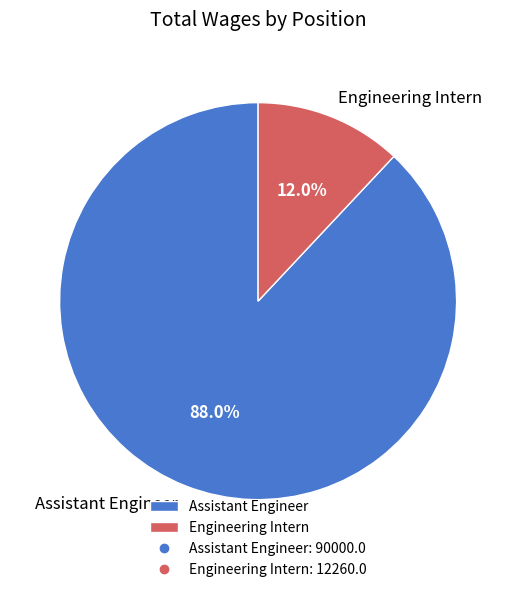

To the nearest percent, what portion does Engineering Intern represent?

12%